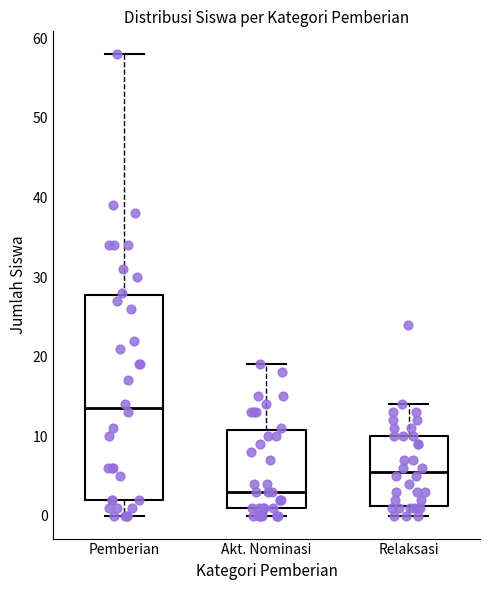

Reading left to right, transcribe this box plot: for each box, give where its median line is, the range the box spans, and where its two whiskers end, as read against the y-axis. The values are not printed on the chart, so give them approximately, as read against the axis.

Pemberian: median 14, box 2 to 28, whiskers 0 to 58
Akt. Nominasi: median 3, box 1 to 11, whiskers 0 to 19
Relaksasi: median 6, box 1 to 10, whiskers 0 to 14